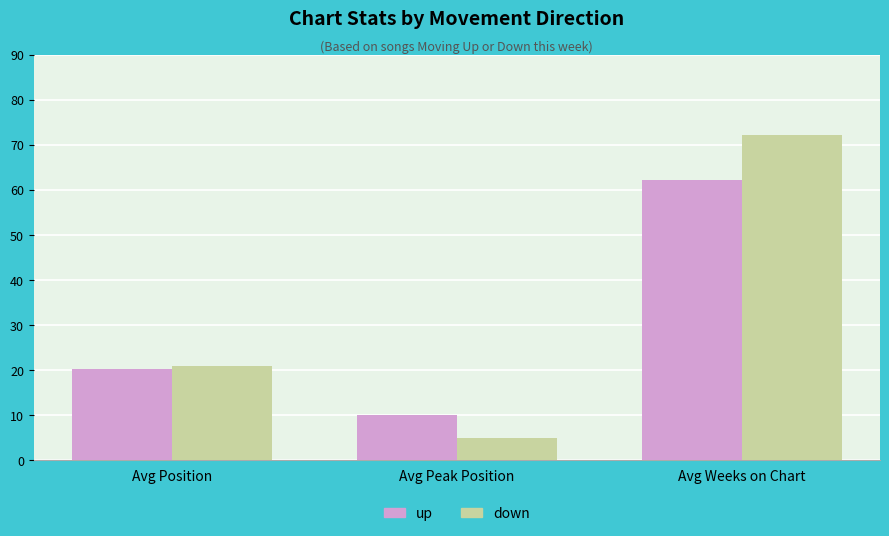

Reading left to right, transcribe all the data shown in this chart.

up: 20.1	10.0	62.2
down: 20.9	4.8	72.1